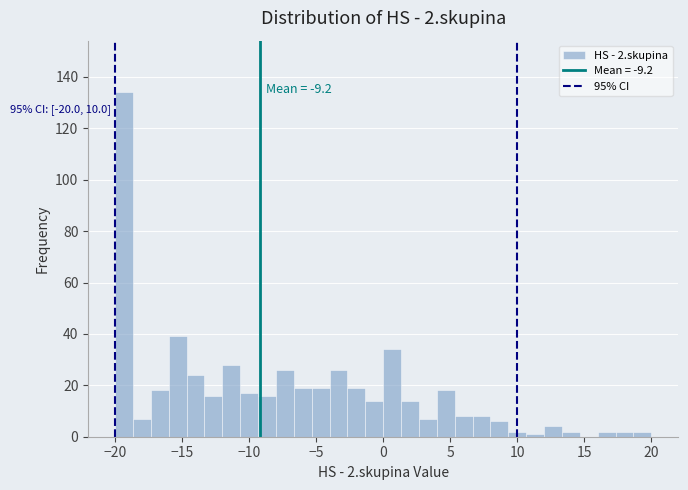

Around what value on the x-axis is the tallest bar? Give the approximate position of its centre, as read against the axis.

-19.5